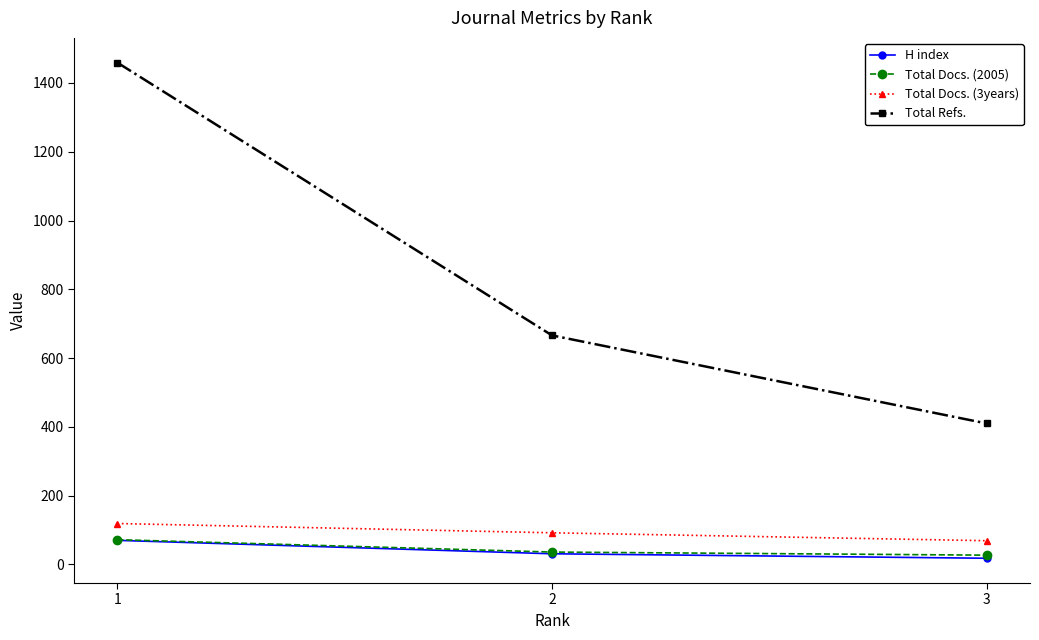

Which category has the lowest value in the Total Refs. series?

3